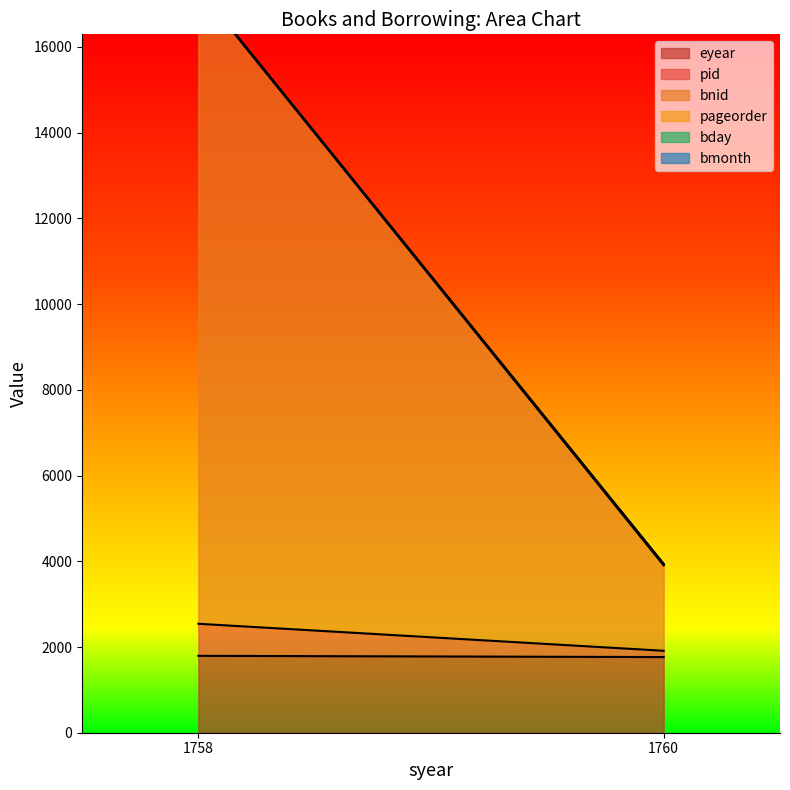

Which series has the widest spread of values?

bnid